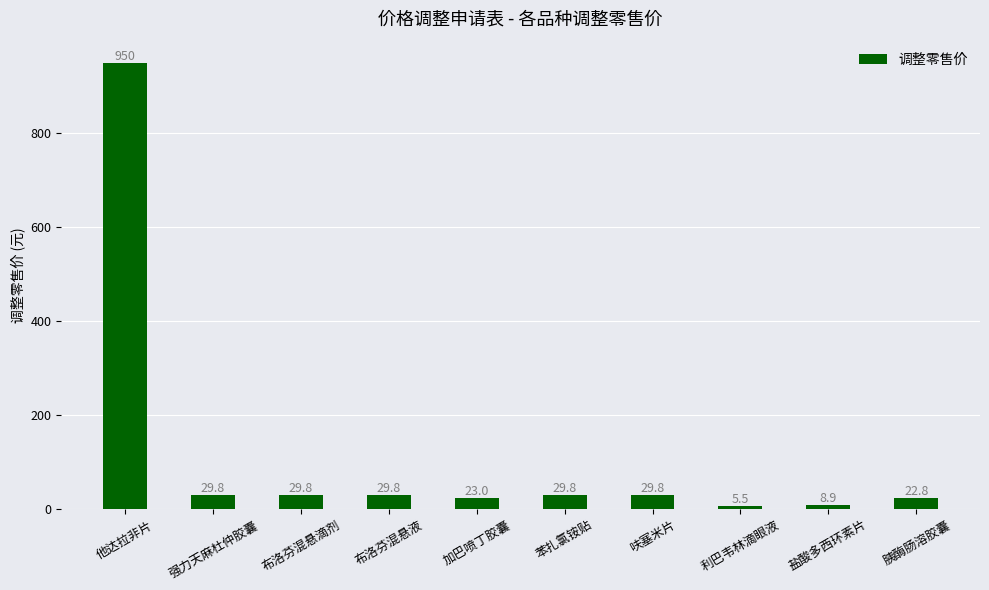

What is the sum of all values?

1159.2